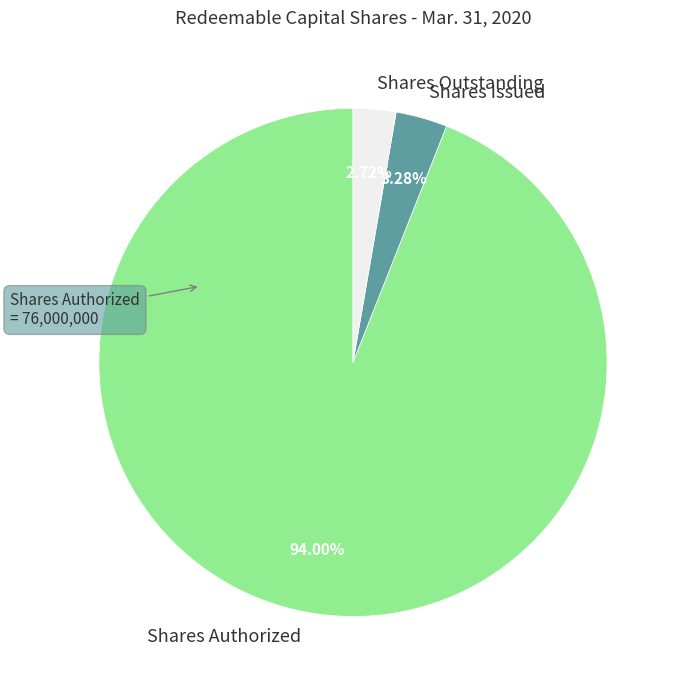

Count the number of slices in the pie.

3